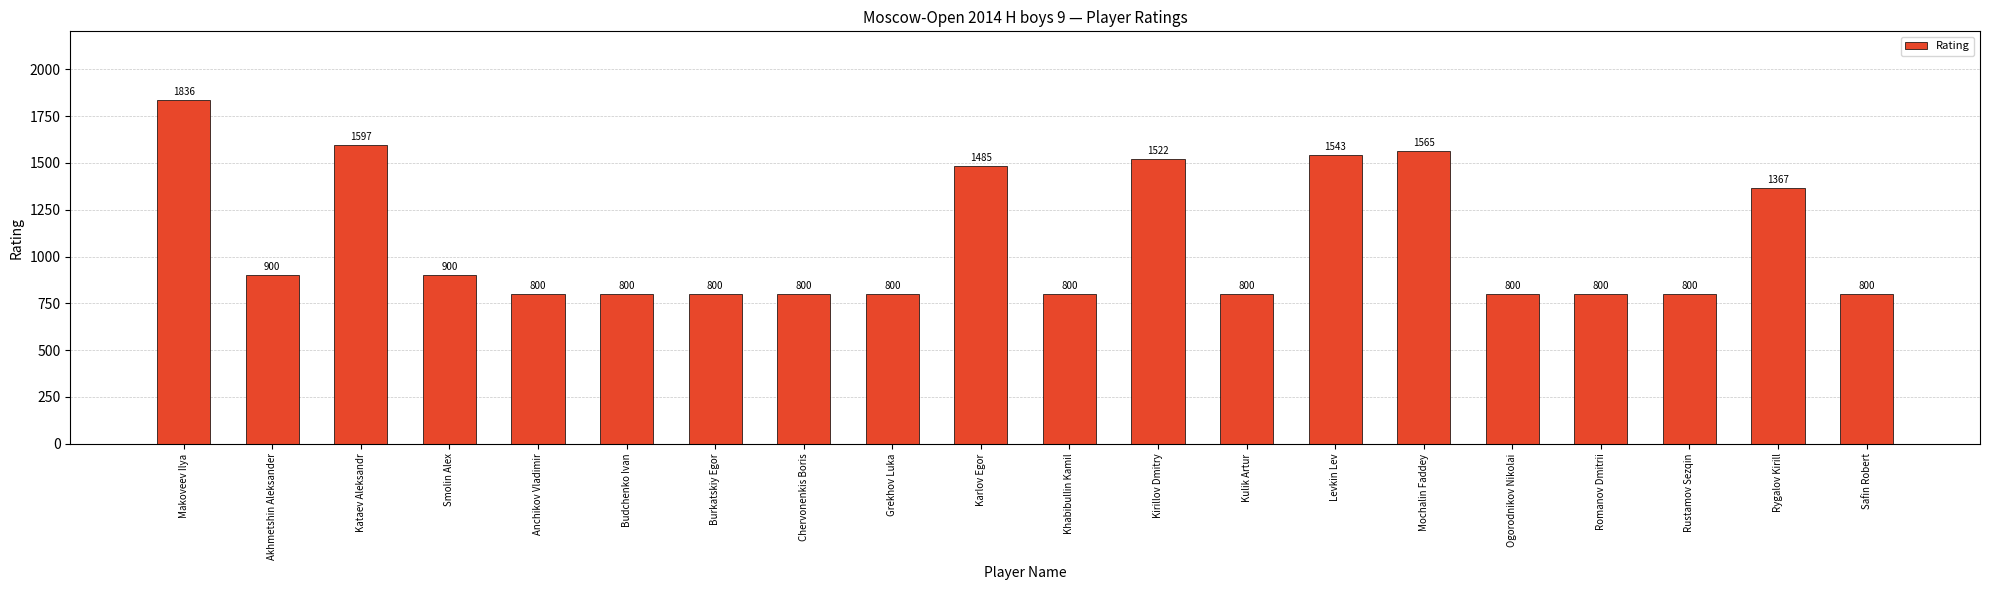

The chart shows a value of 1597 at Kataev Aleksandr. True or false?

True